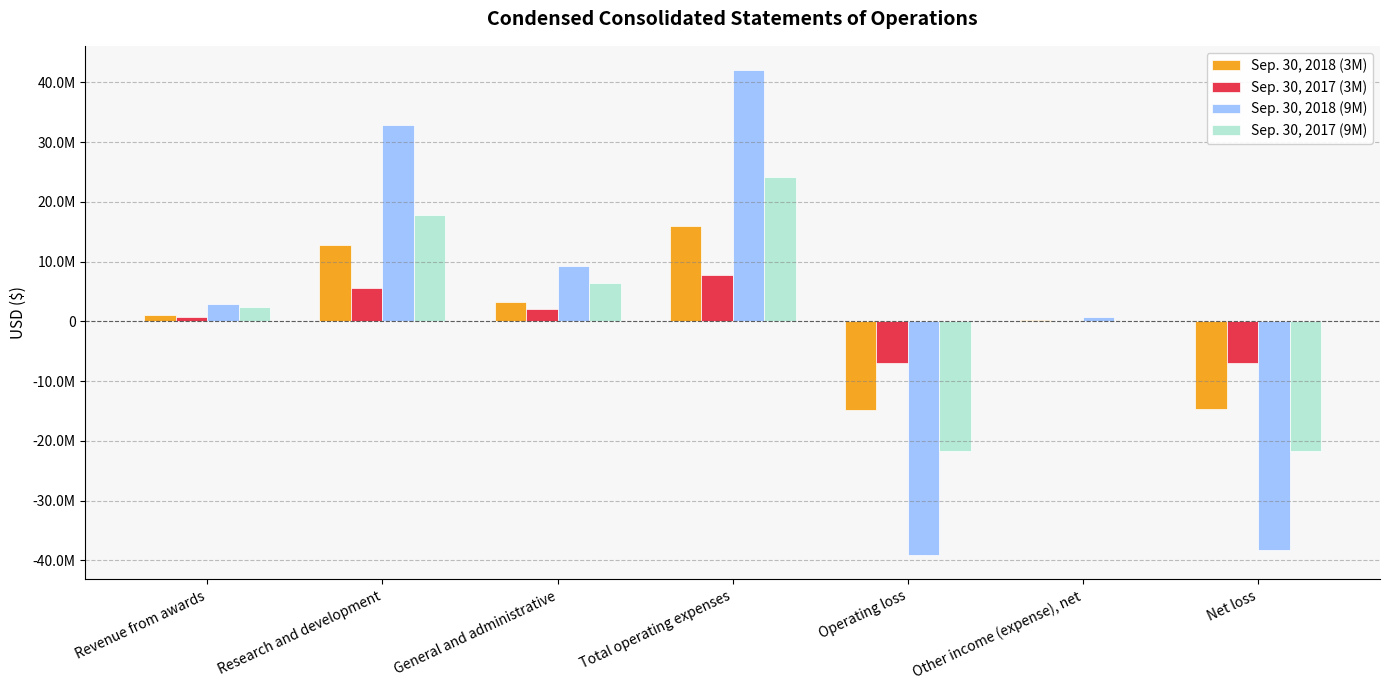

What is the label of the 5th bar from the left?

Operating loss